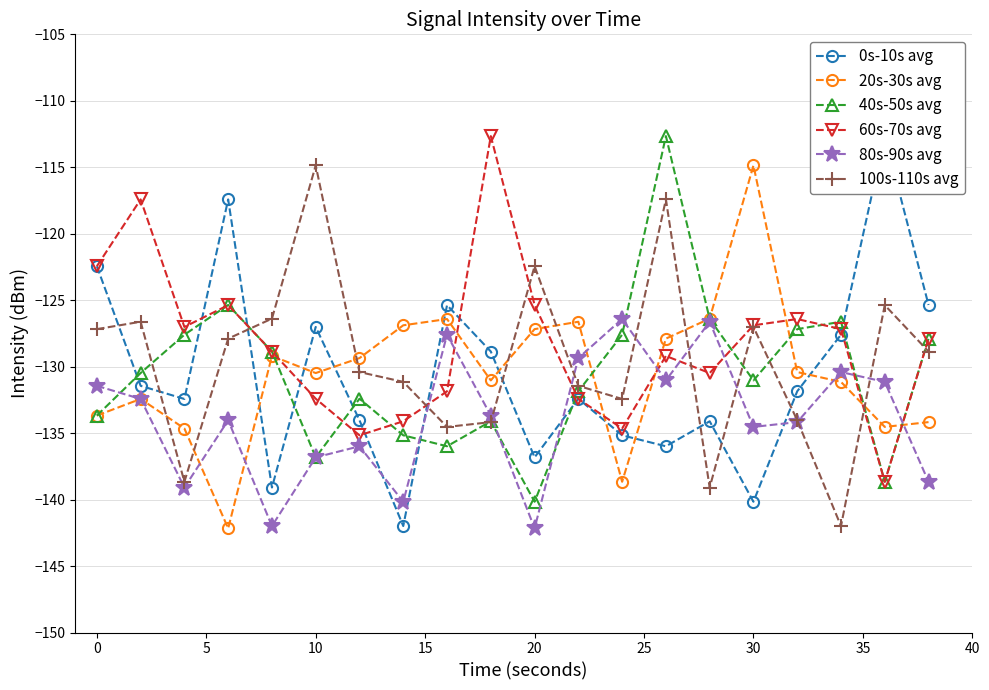

How many times do 20s-30s avg and 100s-110s avg cross each other?

8